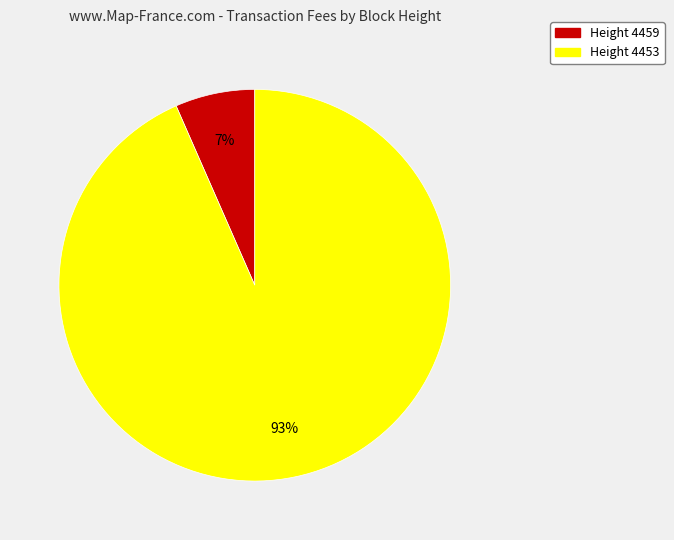

To the nearest percent, what is the average slice percentage?

50%